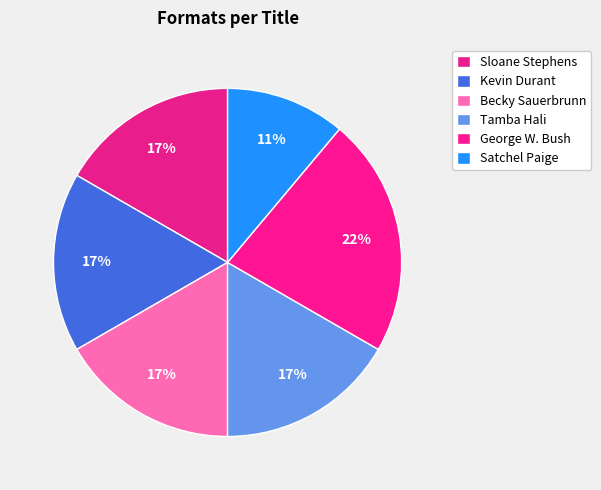

How many slices are in this pie chart?

6